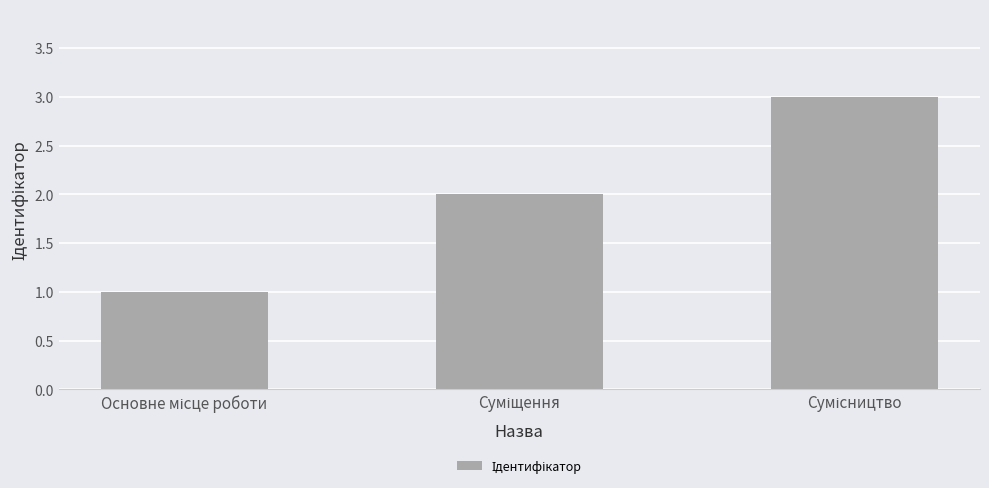

What is the sum of all values?

6